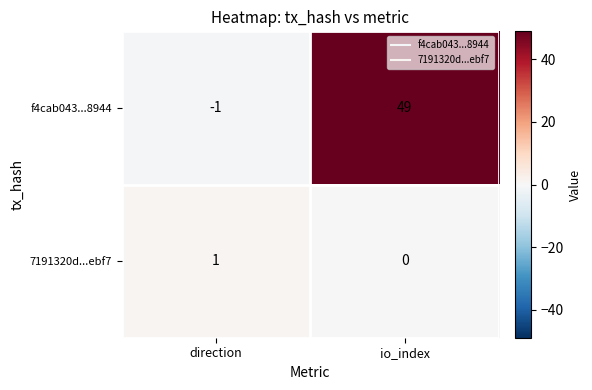

Count the number of data series in this chart.

2